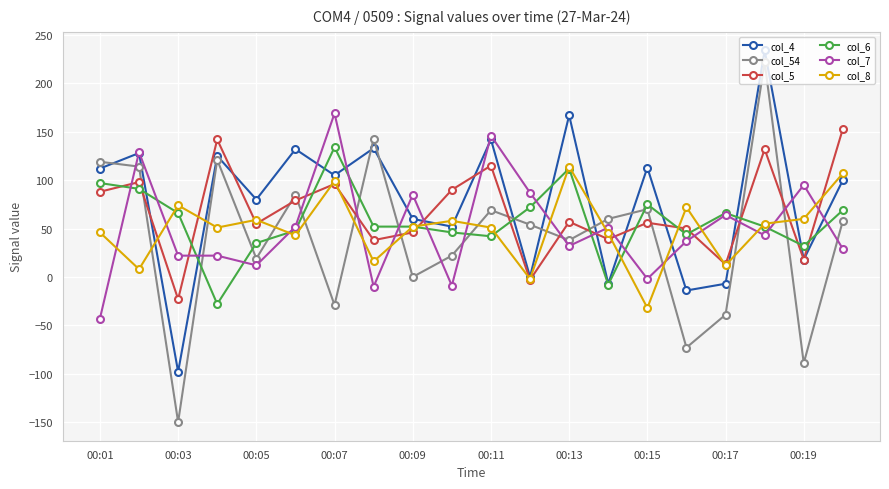

How many data points does each series have?

20